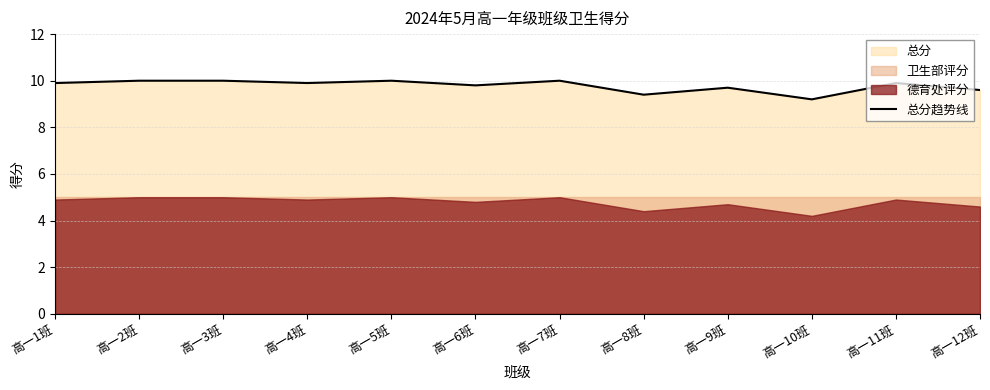

Where is the first local maximum?

高一5班